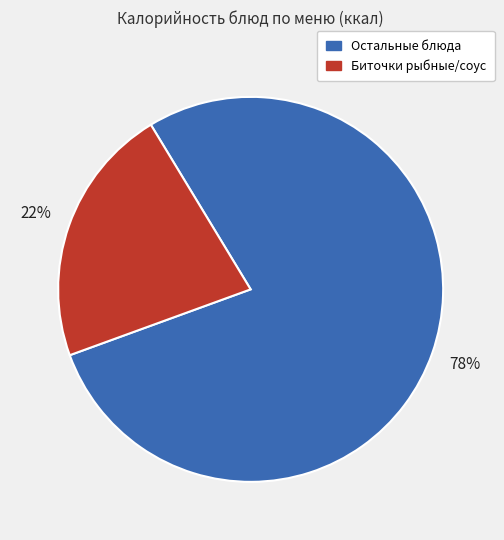

To the nearest percent, what is the difference between the largest and smallest slice percentages?

56%